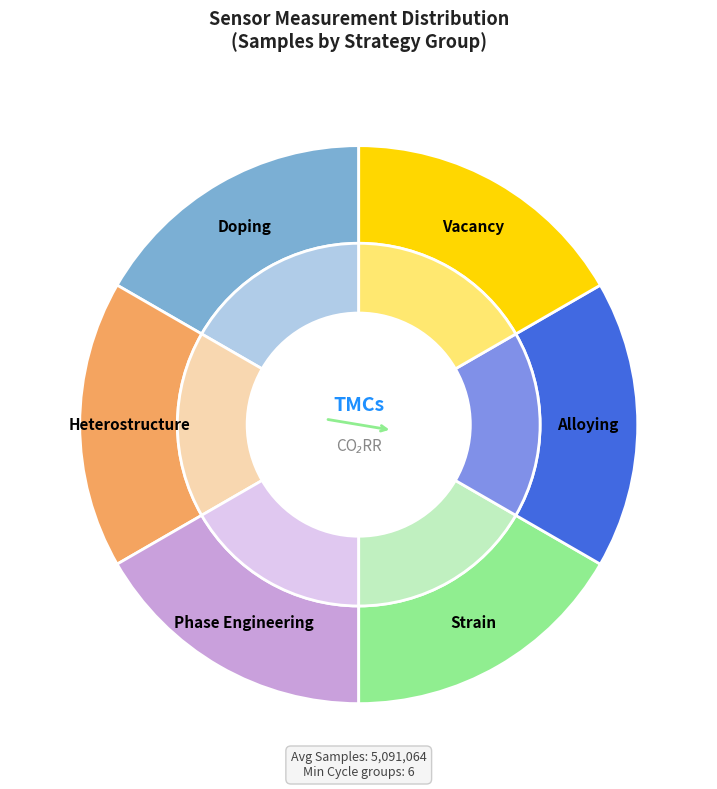

Is 20032 the majority of the pie?

No